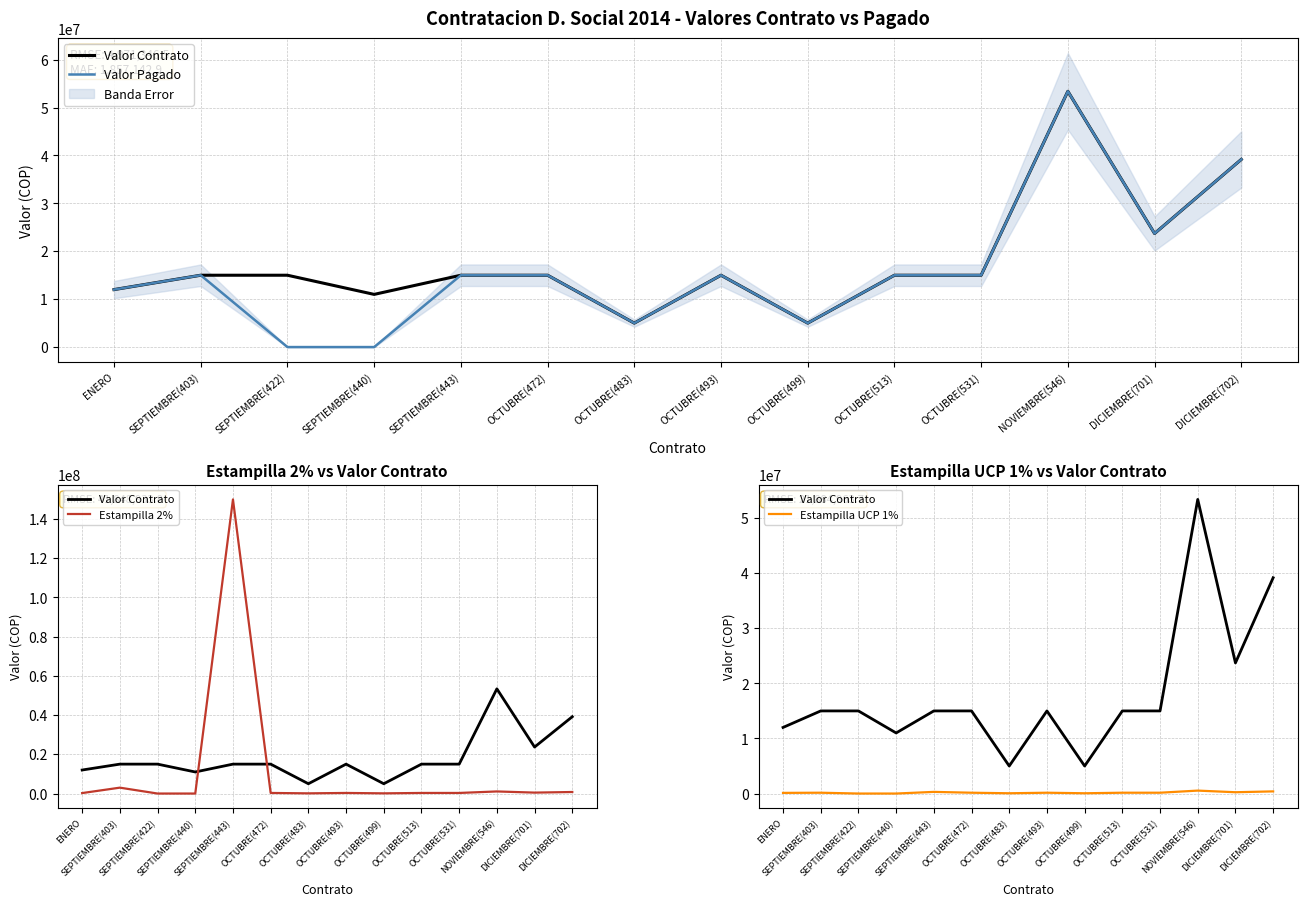

How many values in Valor Pagado are above zero?

12